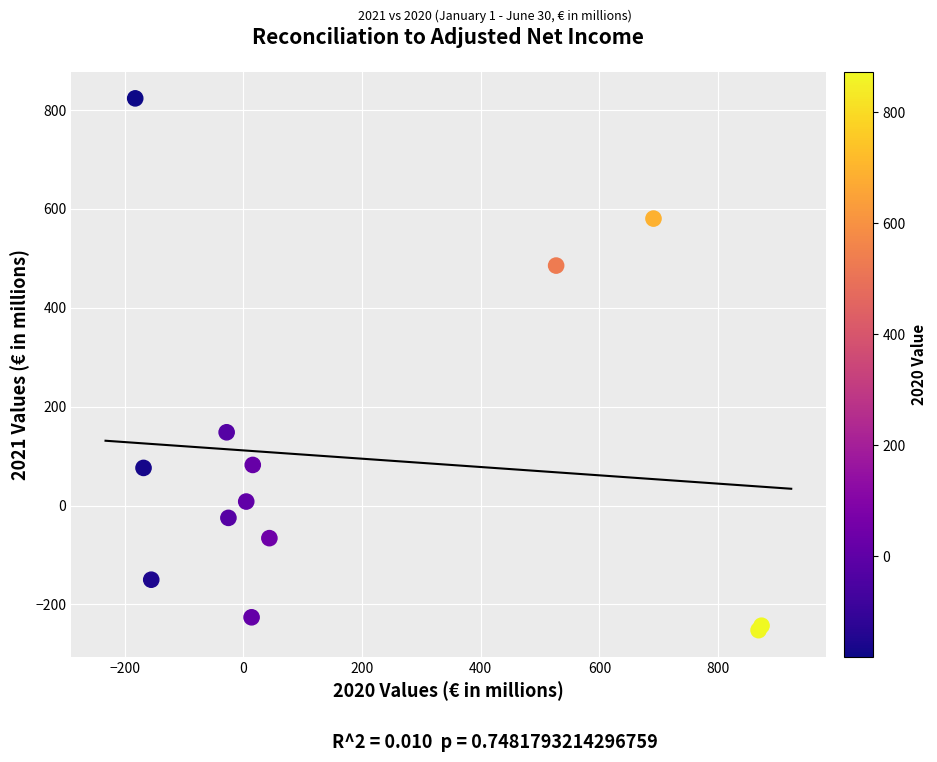

What Y value in the scatter plot is closest to 285?

148